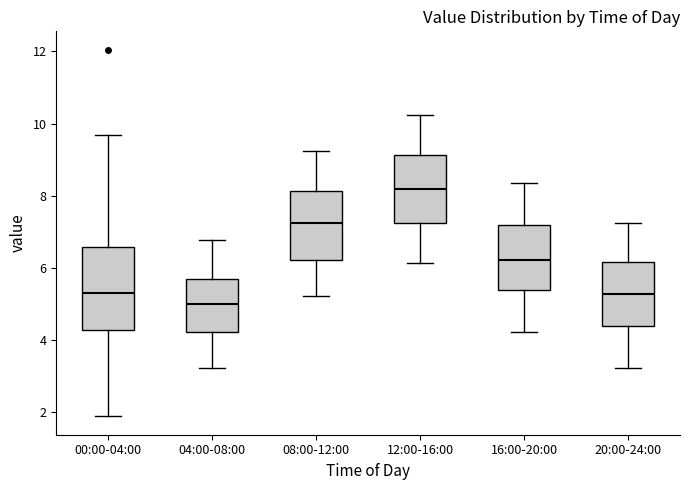

Reading left to right, read every box against the y-axis: the position of its median line, the range the box covers, and the ends of its whiskers. The values are not printed on the chart, so give them approximately, as read against the axis.

00:00-04:00: median 5.2, box 4.2 to 6.6, whiskers 1.8 to 9.6
04:00-08:00: median 5.0, box 4.2 to 5.6, whiskers 3.2 to 6.8
08:00-12:00: median 7.2, box 6.2 to 8.2, whiskers 5.2 to 9.2
12:00-16:00: median 8.2, box 7.2 to 9.2, whiskers 6.2 to 10.2
16:00-20:00: median 6.2, box 5.4 to 7.2, whiskers 4.2 to 8.4
20:00-24:00: median 5.2, box 4.4 to 6.2, whiskers 3.2 to 7.2